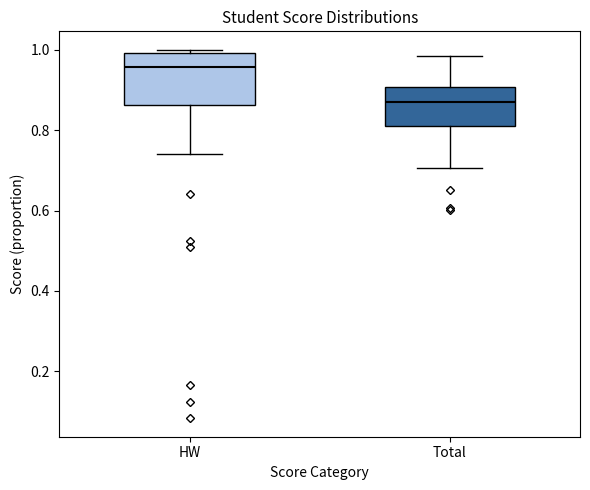

Which box is the tallest, from its lower edge to its upper edge?

HW